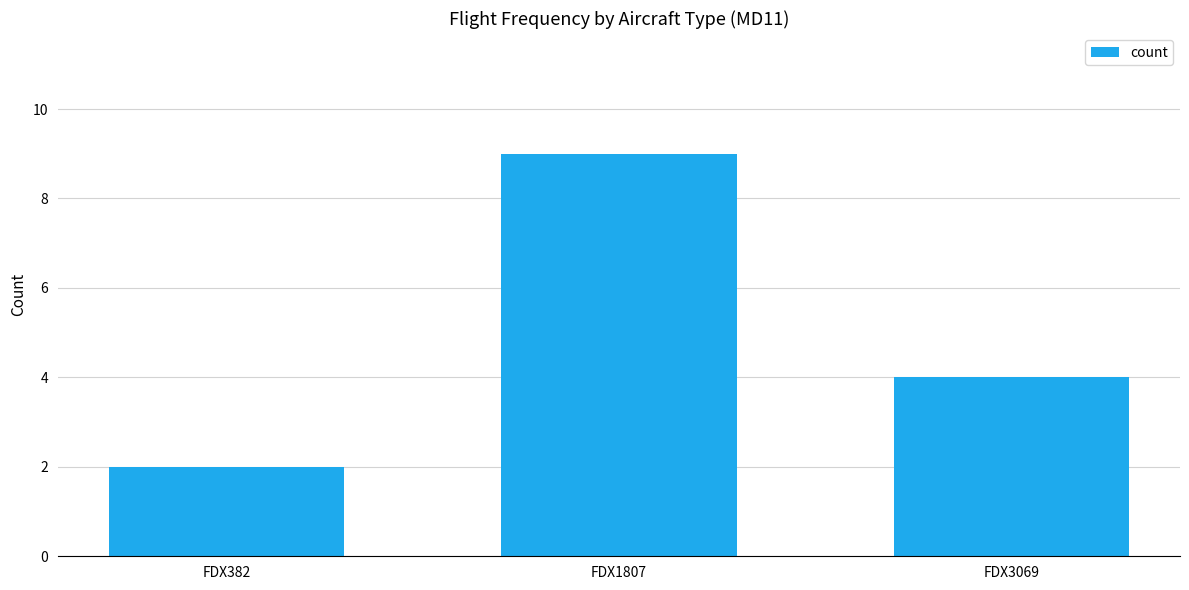

List the labels in order of value, smallest first.

FDX382, FDX3069, FDX1807